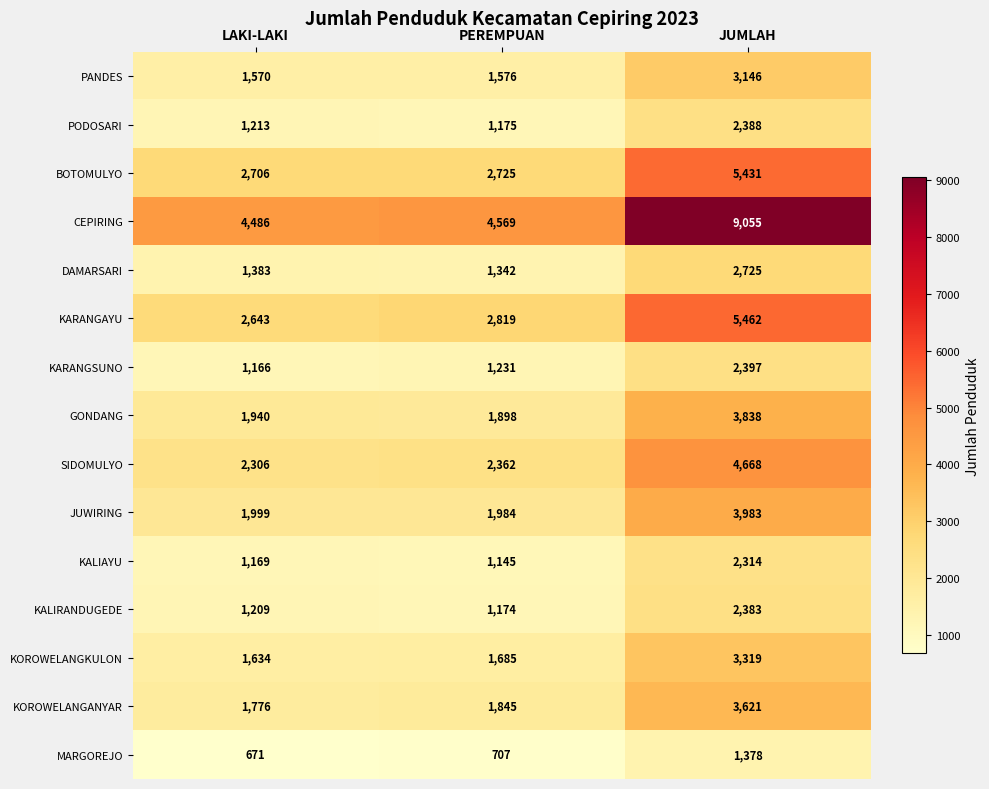

At which category is the sum across all series the highest?

JUMLAH